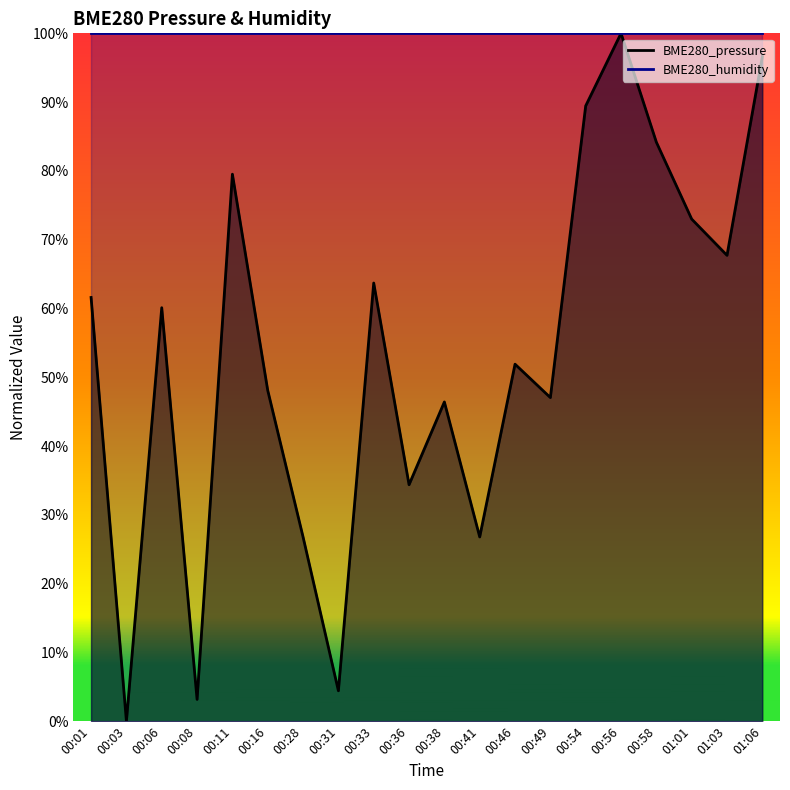

At which category does the data reach its first local peak?

00:06